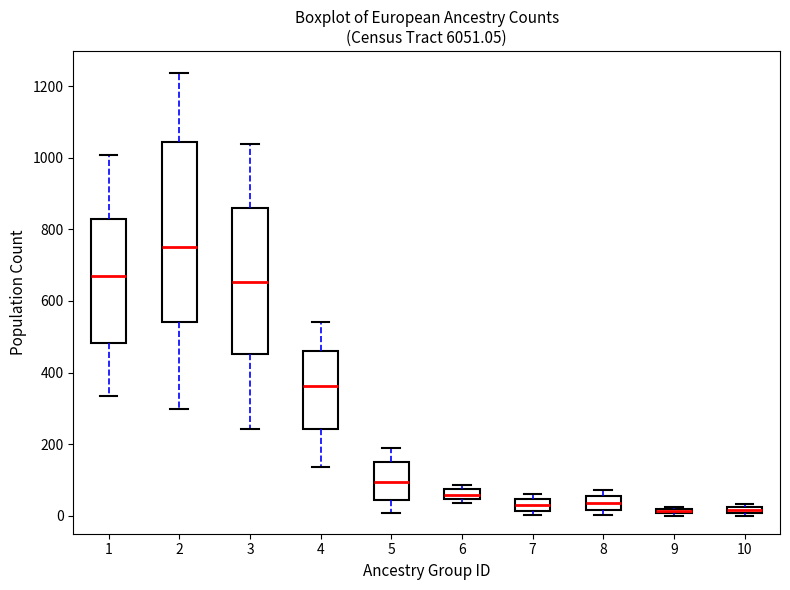

Which box's median line is the highest?

2